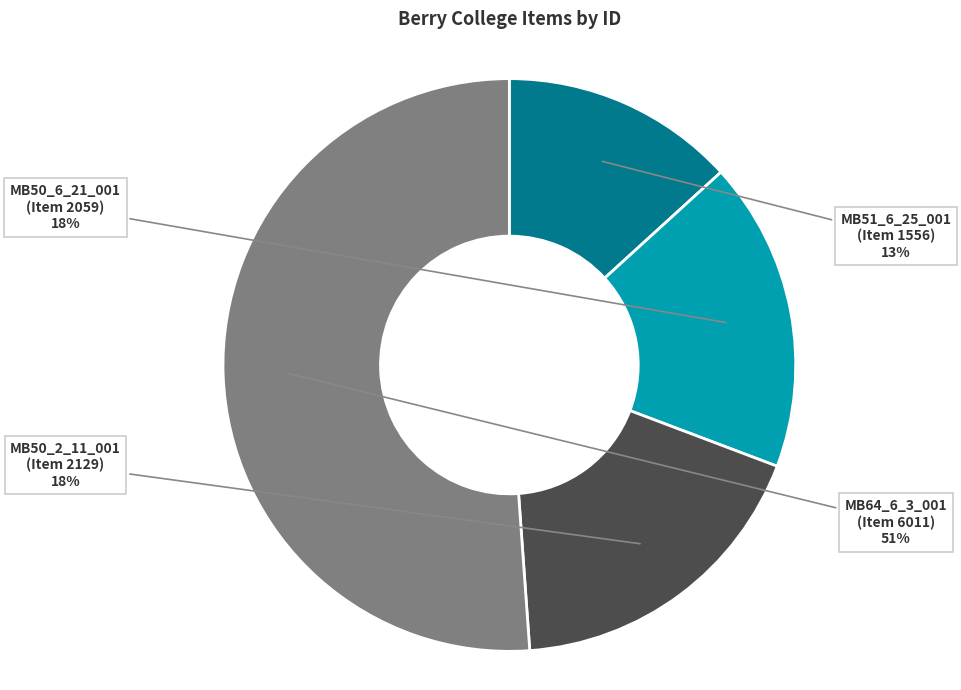

Is there any slice that represents more than half of the pie?

Yes